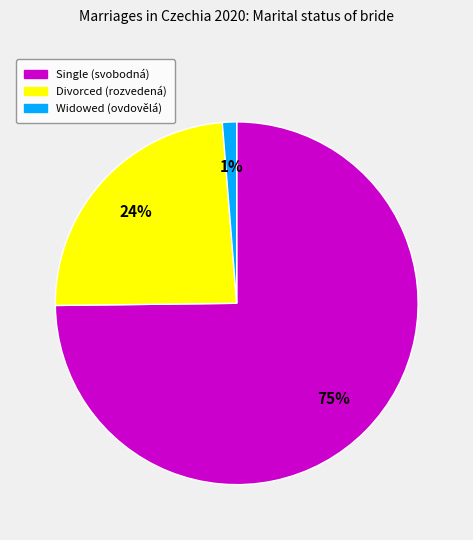

What is the largest slice in the pie chart?

Single (svobodná)